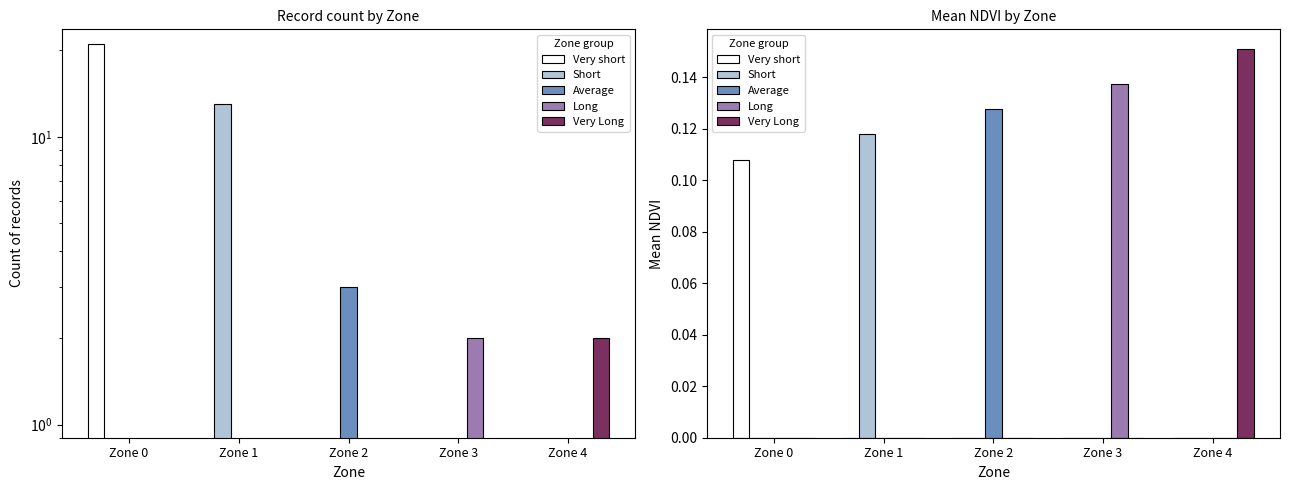

Count the Long values in the range 0 to 1.

5